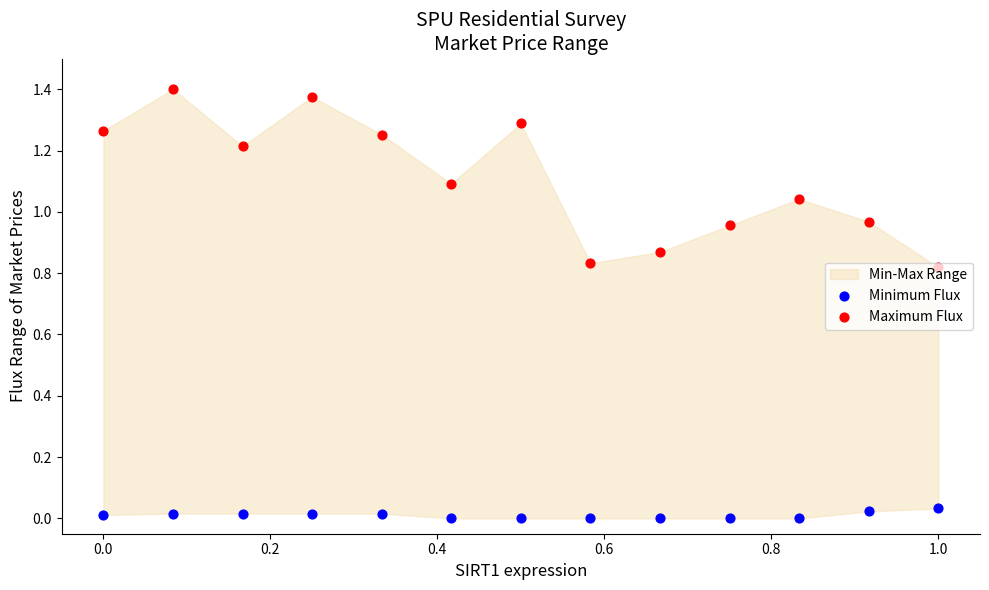

Which series reaches the minimum Y coordinate?

Minimum Flux